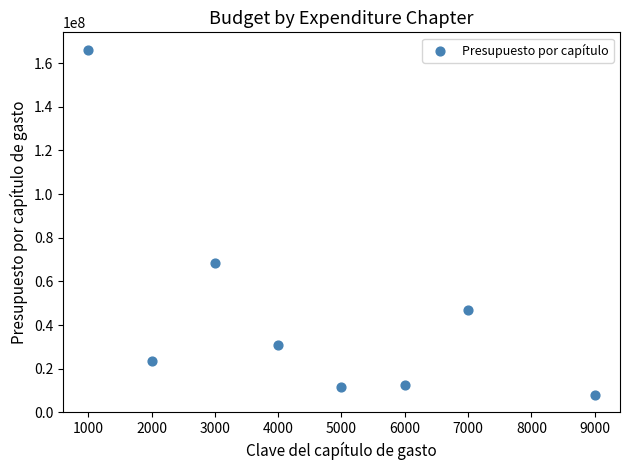

What Y value in the scatter plot is closest to 87029317?

68492345